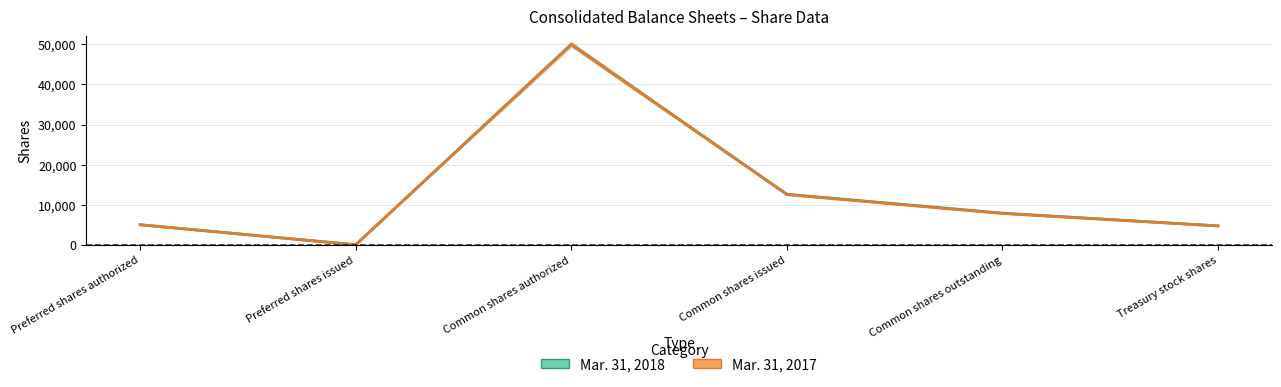

Between Common shares outstanding and Treasury stock shares, which series saw the biggest shift?

Mar. 31, 2018